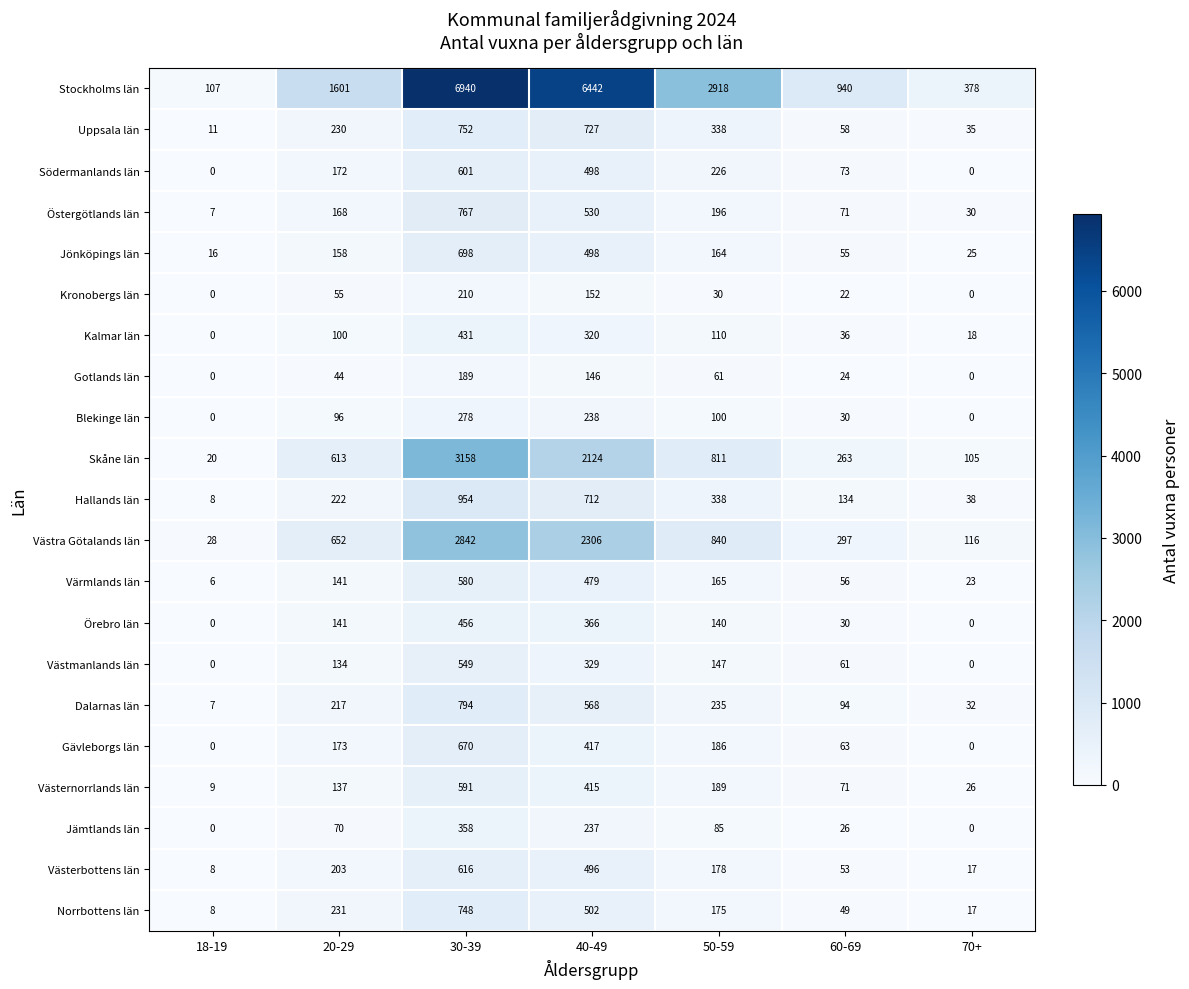

What is the total value across all series at 50-59?

7632